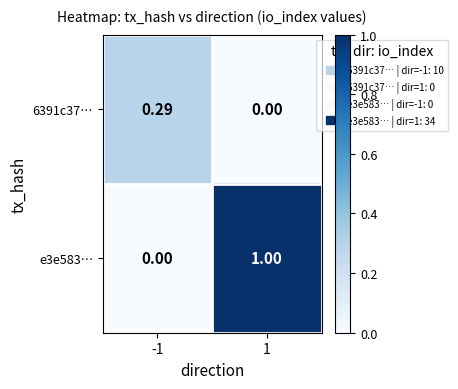

Reading left to right, transcribe all the data shown in this chart.

6391c37…: -1=0.3	1=0.0
e3e583…: -1=0.0	1=1.0